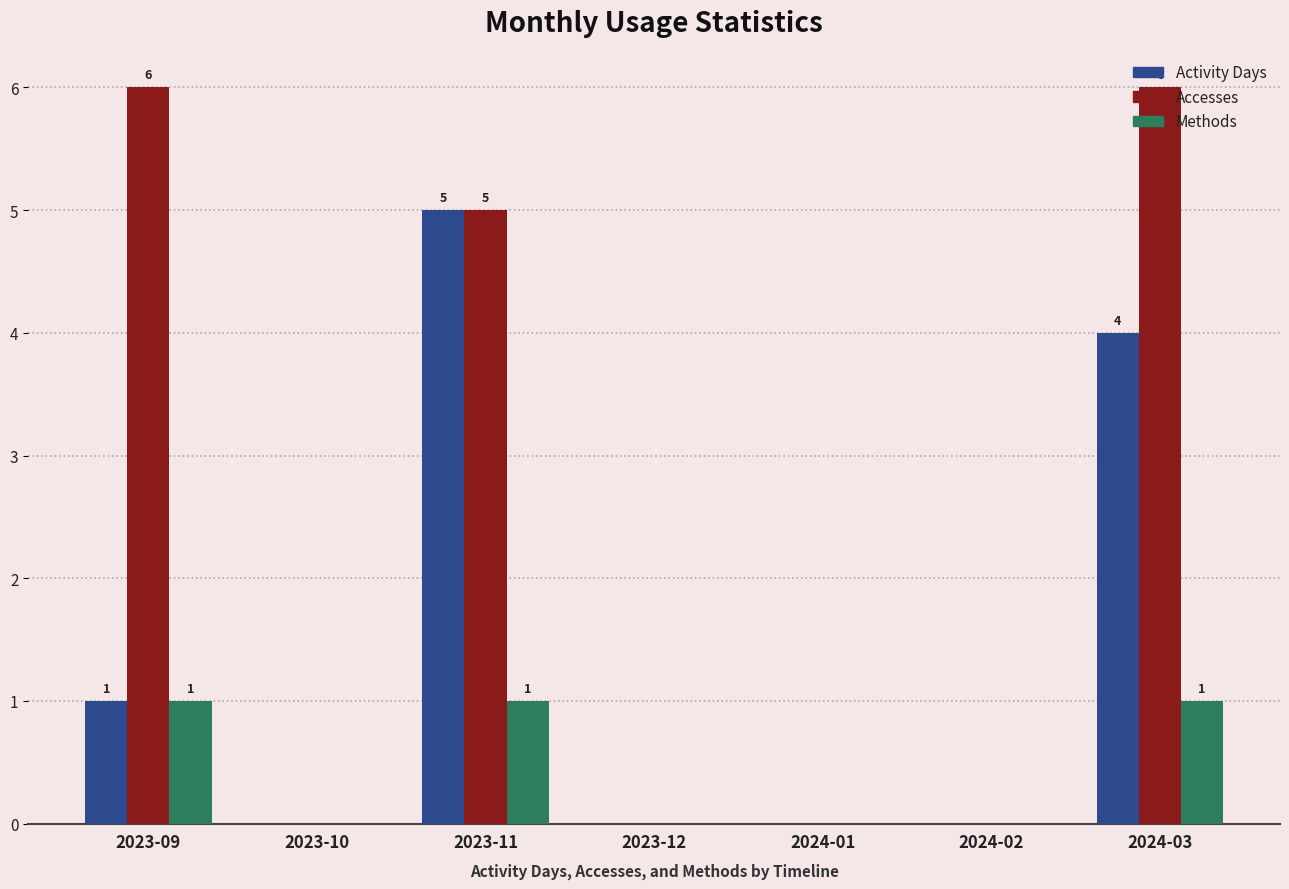

What is the greatest value displayed?

6